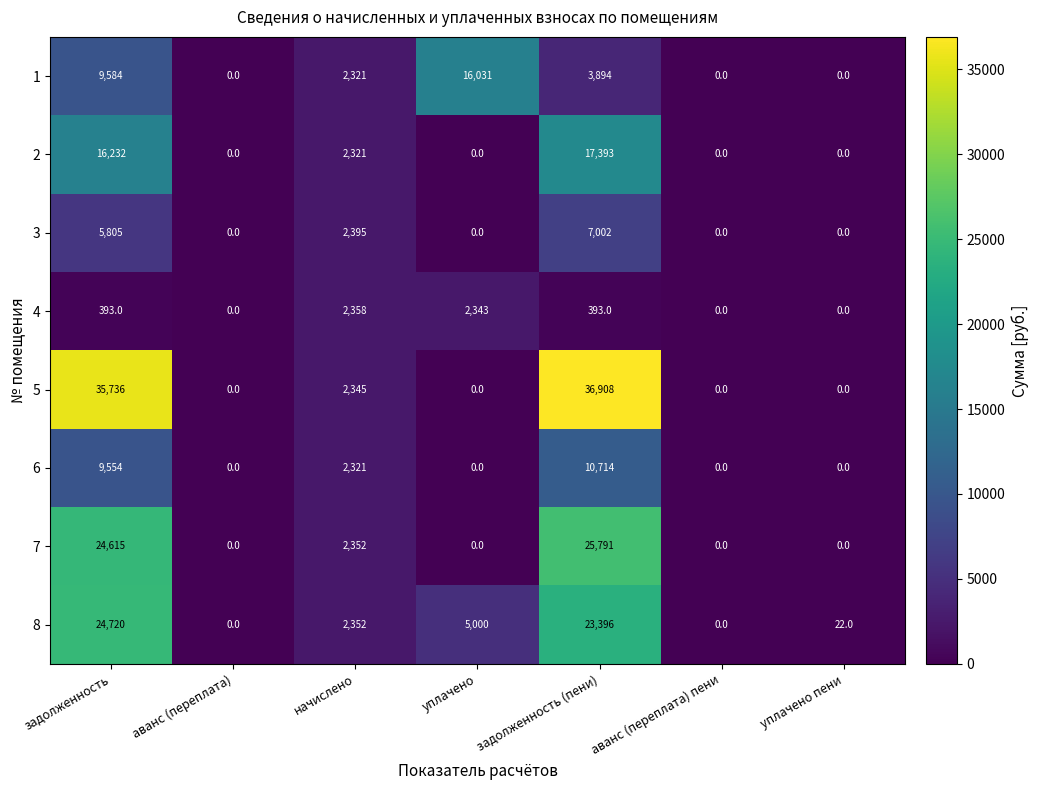

How many categories are shown in the chart?

7